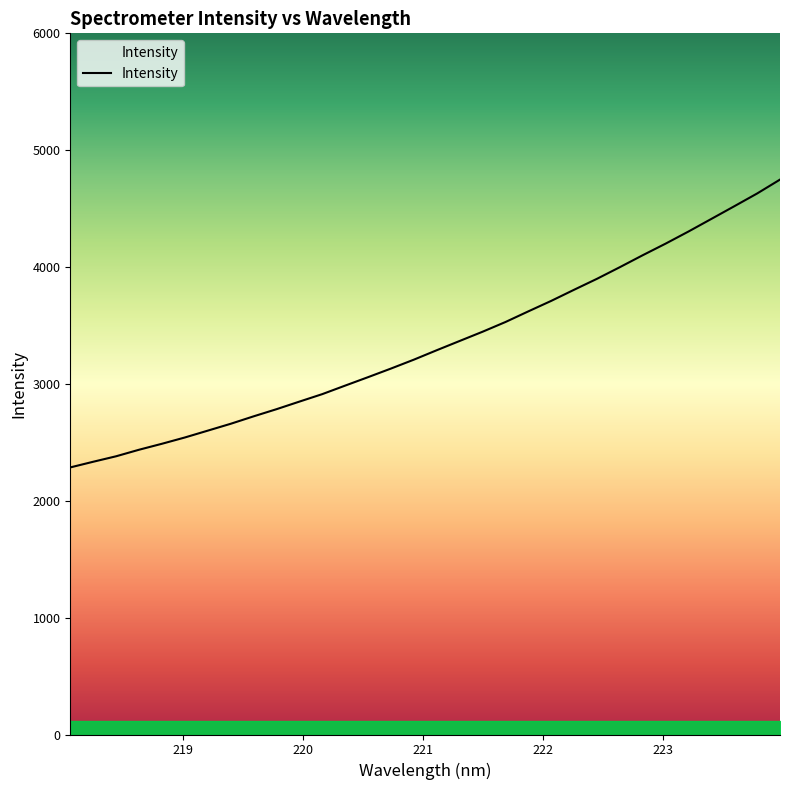

What is the smallest value displayed?

2285.5